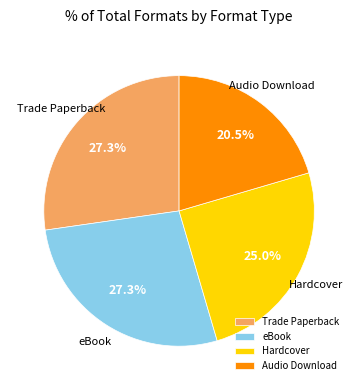

Is Audio Download the majority of the pie?

No